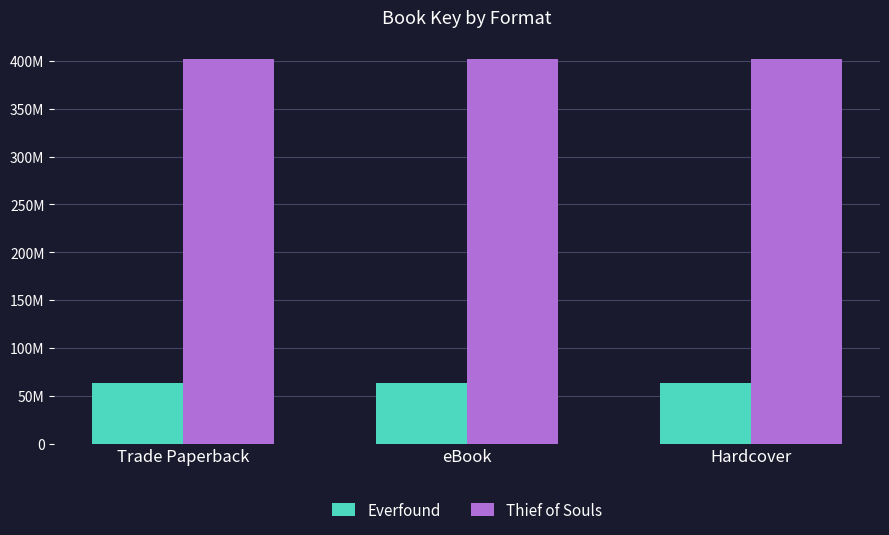

Does the chart contain stacked bars?

No